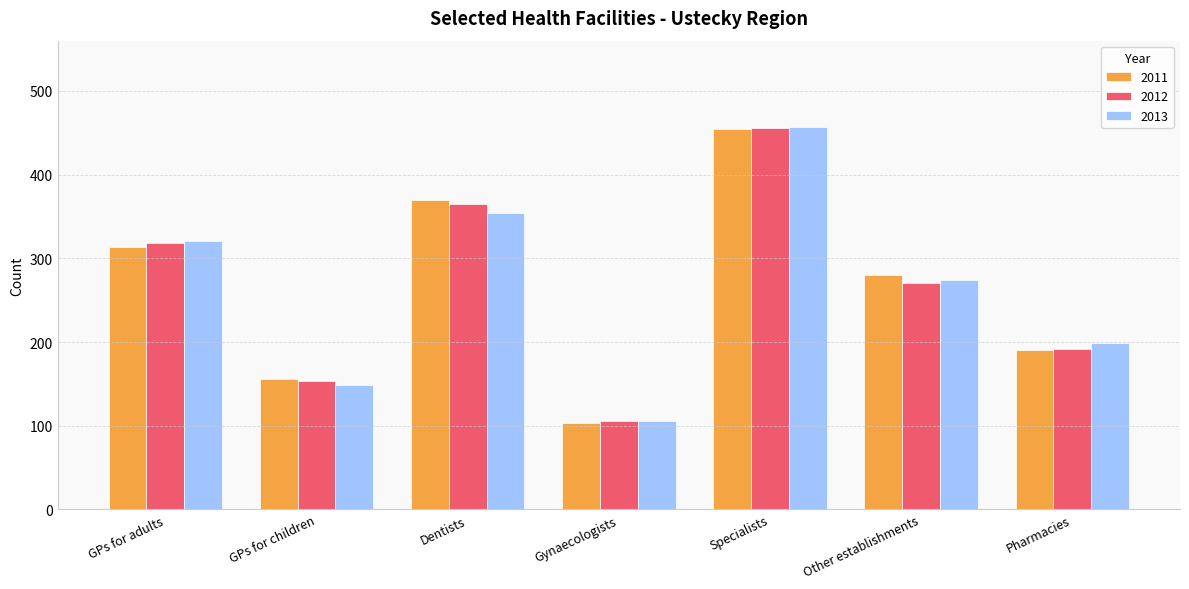

At which label is 2012 closest to 281?

Other establishments